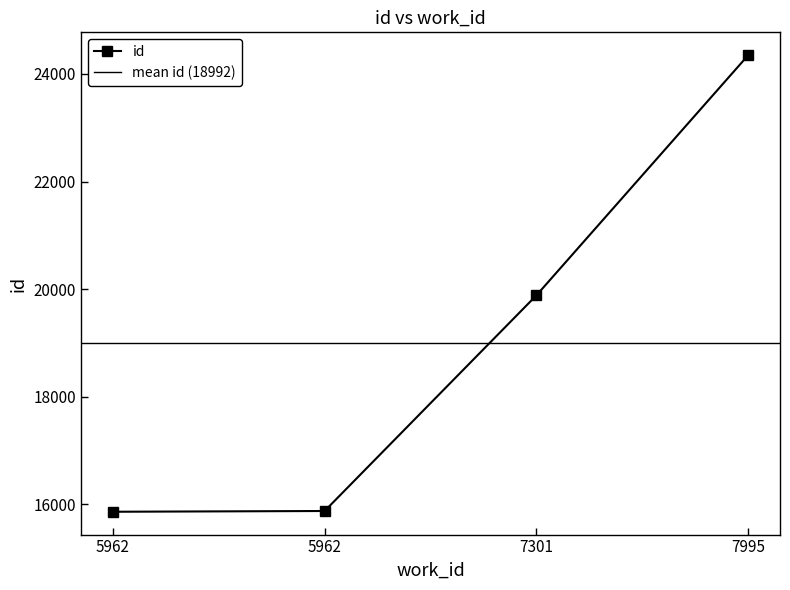

Where is the data nearest to the value 20105?

7301